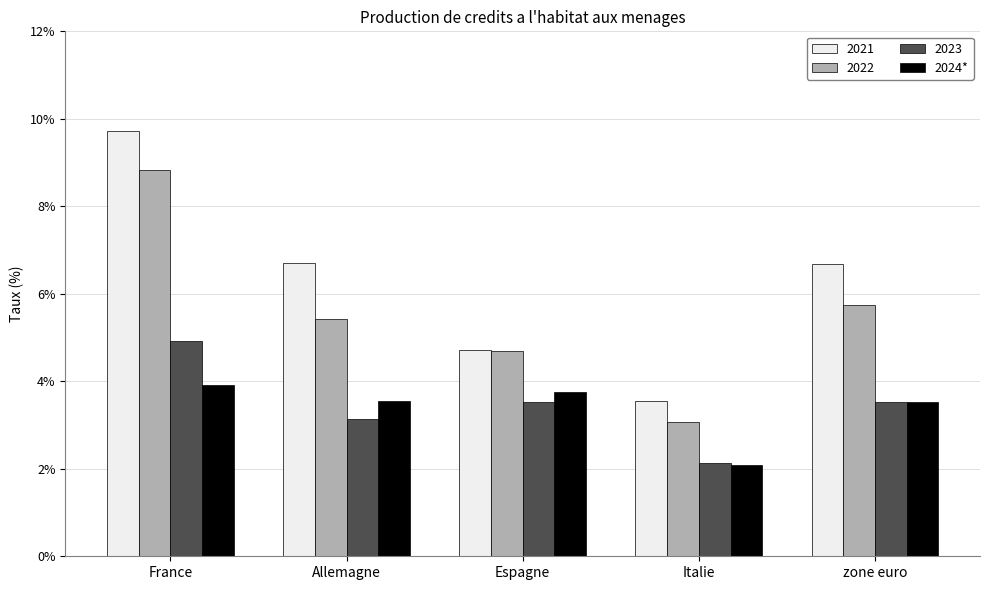

List the series in order of their peak value, highest first.

2021, 2022, 2023, 2024*